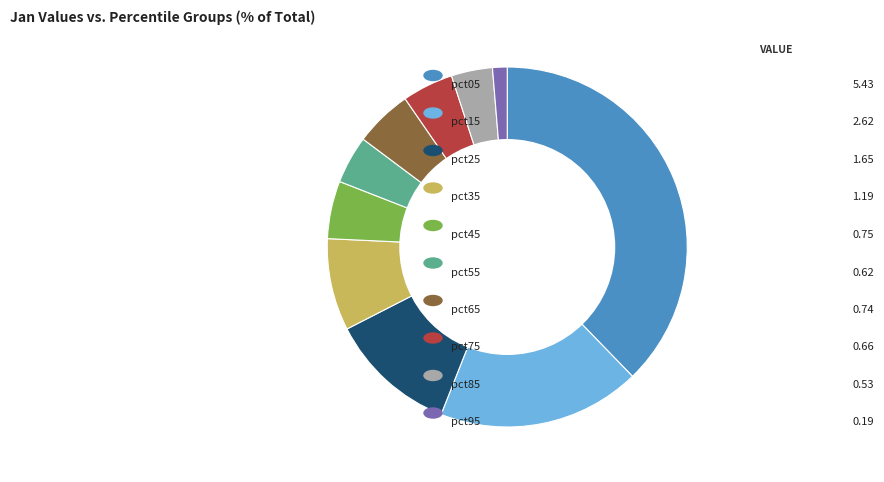

Does any single category account for the majority?

No